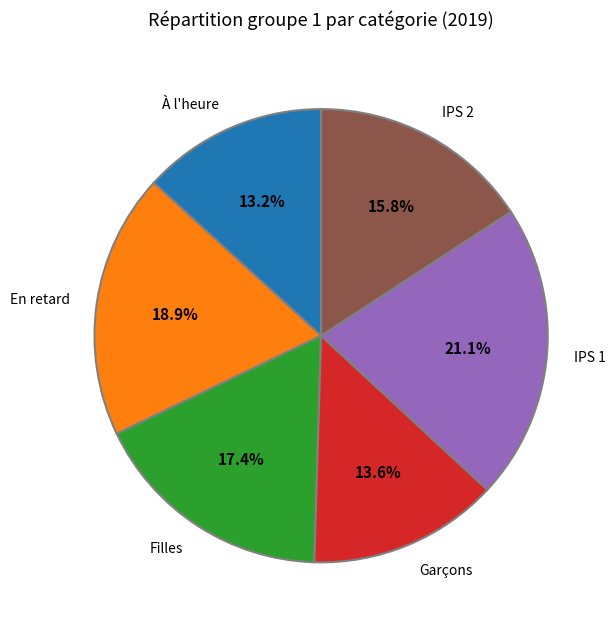

Does IPS 2 represent more than half of the total?

No